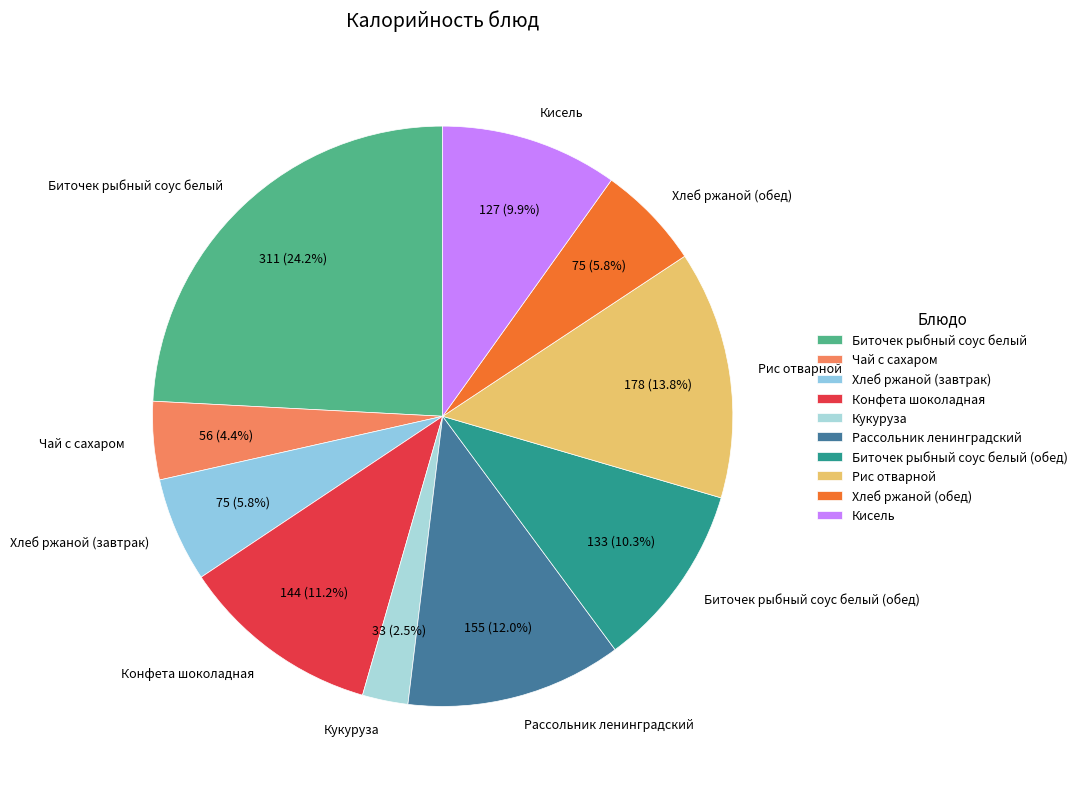

Does Рассольник ленинградский account for over 50% of the chart?

No